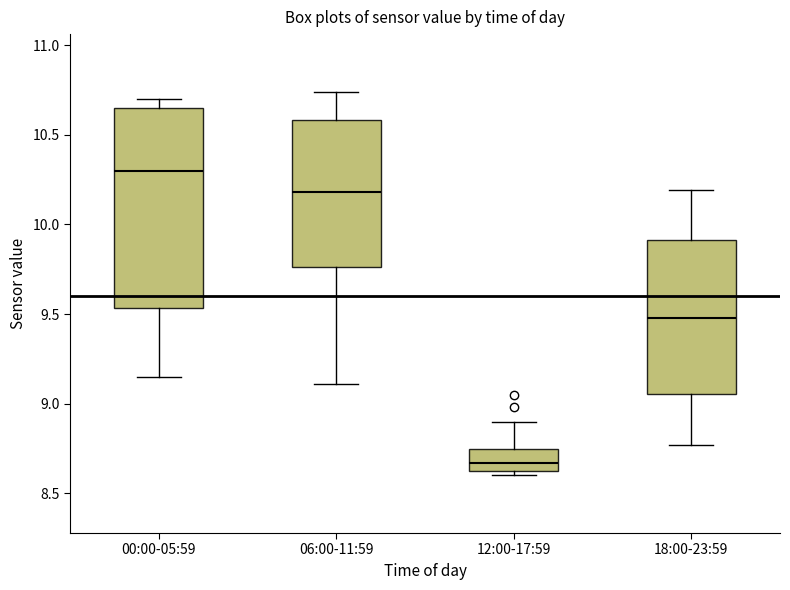

Reading left to right, read every box against the y-axis: the position of its median line, the range the box covers, and the ends of its whiskers. The values are not printed on the chart, so give them approximately, as read against the axis.

00:00-05:59: median 10.30, box 9.55 to 10.65, whiskers 9.15 to 10.70
06:00-11:59: median 10.20, box 9.75 to 10.60, whiskers 9.10 to 10.75
12:00-17:59: median 8.65 (inside the box), box 8.65 to 8.75, whiskers 8.60 to 8.90
18:00-23:59: median 9.50, box 9.05 to 9.90, whiskers 8.75 to 10.20